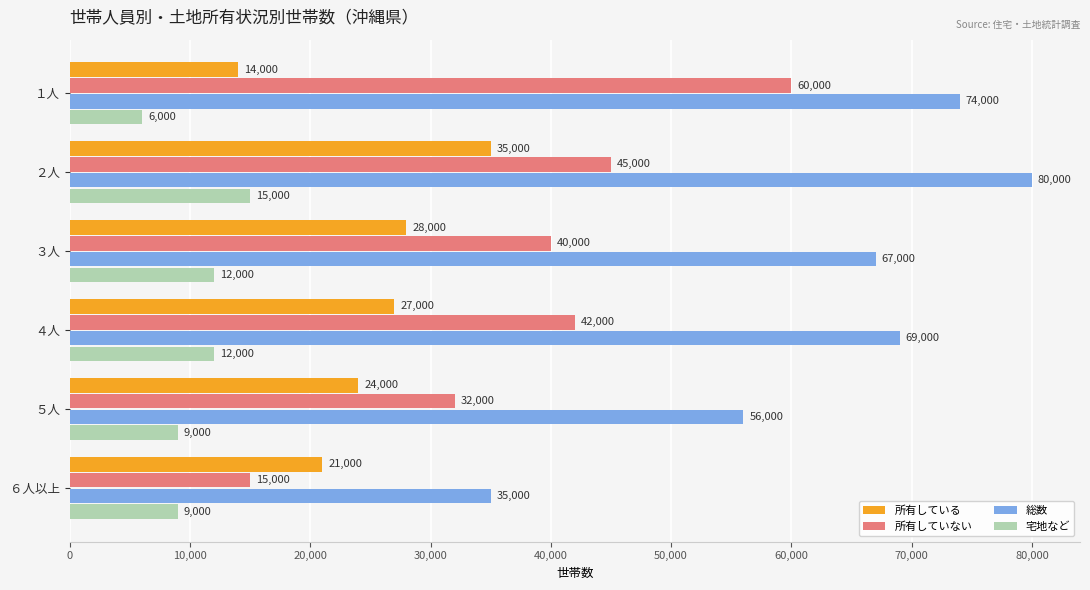

What is the sum of all 総数 values?

381000